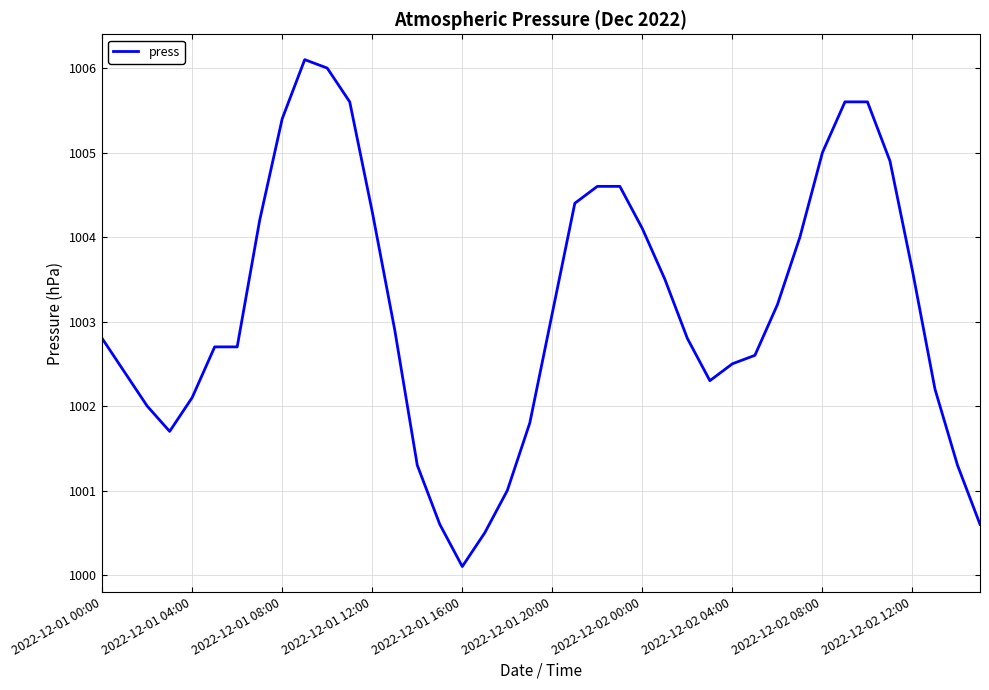

What is the difference between the maximum and minimum values?

6.0